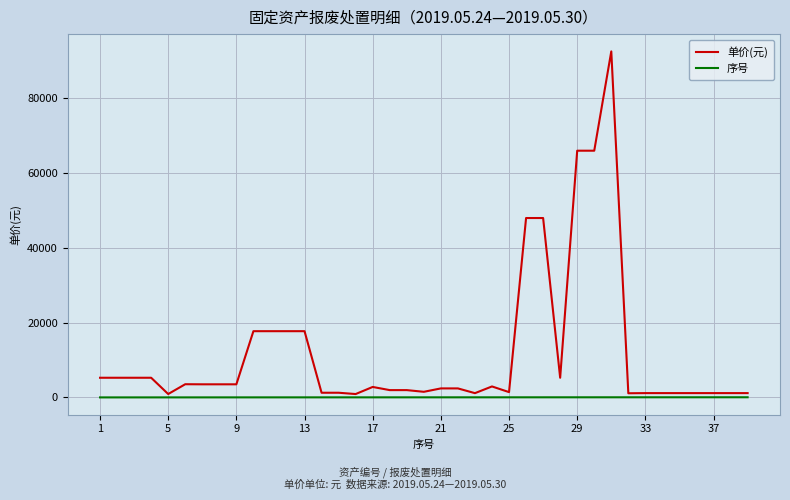

Rank the series by their average value, from lowest to highest.

序号, 单价(元)